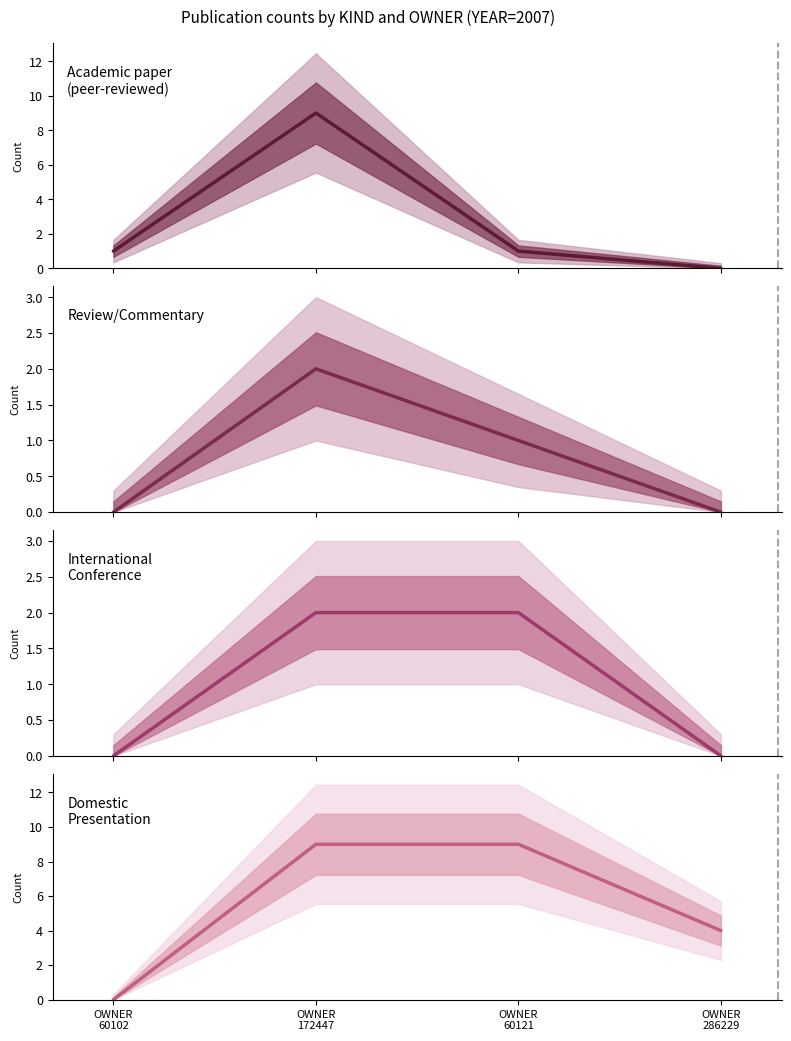

At OWNER
60102, list the series in order from largest to smallest.

Academic paper
(peer-reviewed), Review/Commentary, International
Conference, Domestic
Presentation